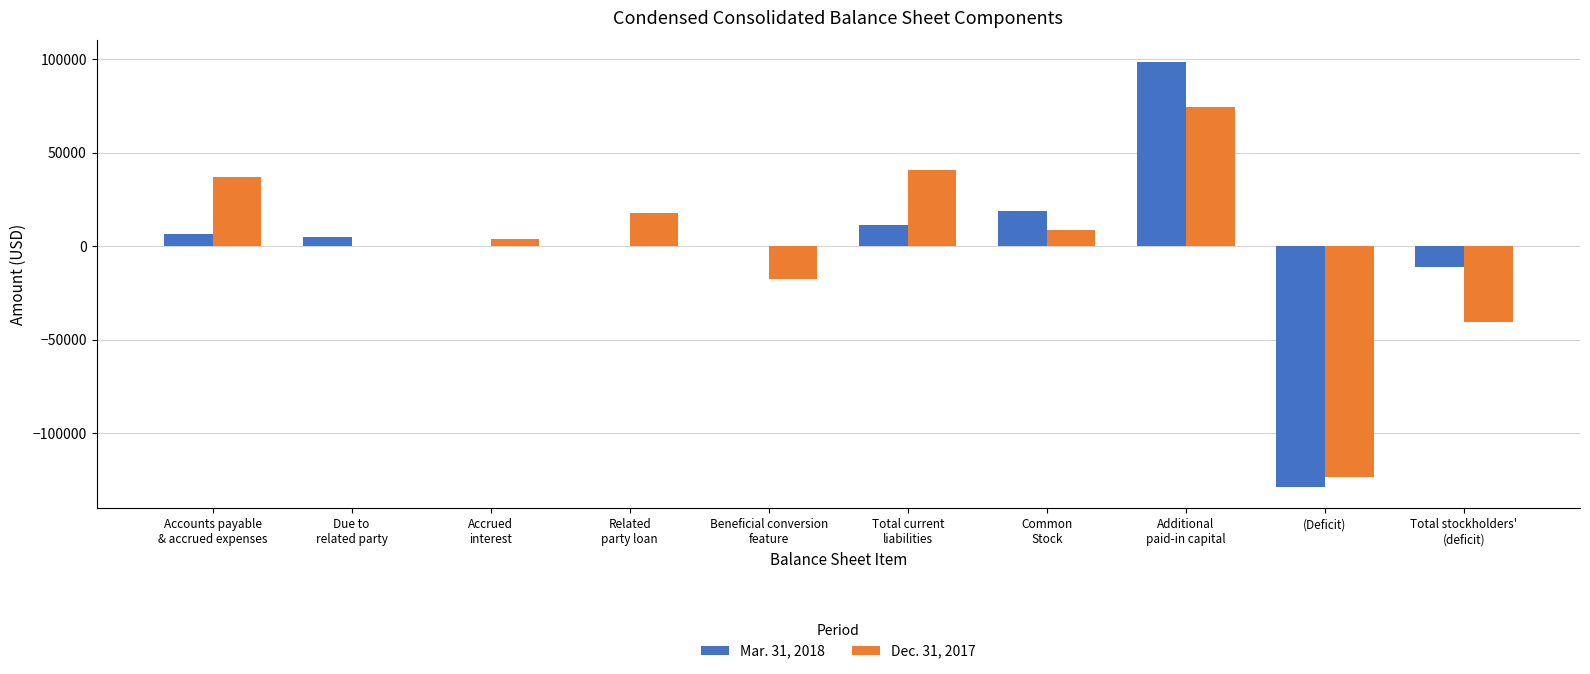

Reading right to left, extract all data points from this chart.

Mar. 31, 2018: -11354	-128786	98697	18735	11354	0	0	0	4800	6554
Dec. 31, 2017: -40538	-123432	74389	8505	40538	-17500	17500	3723	0	36815